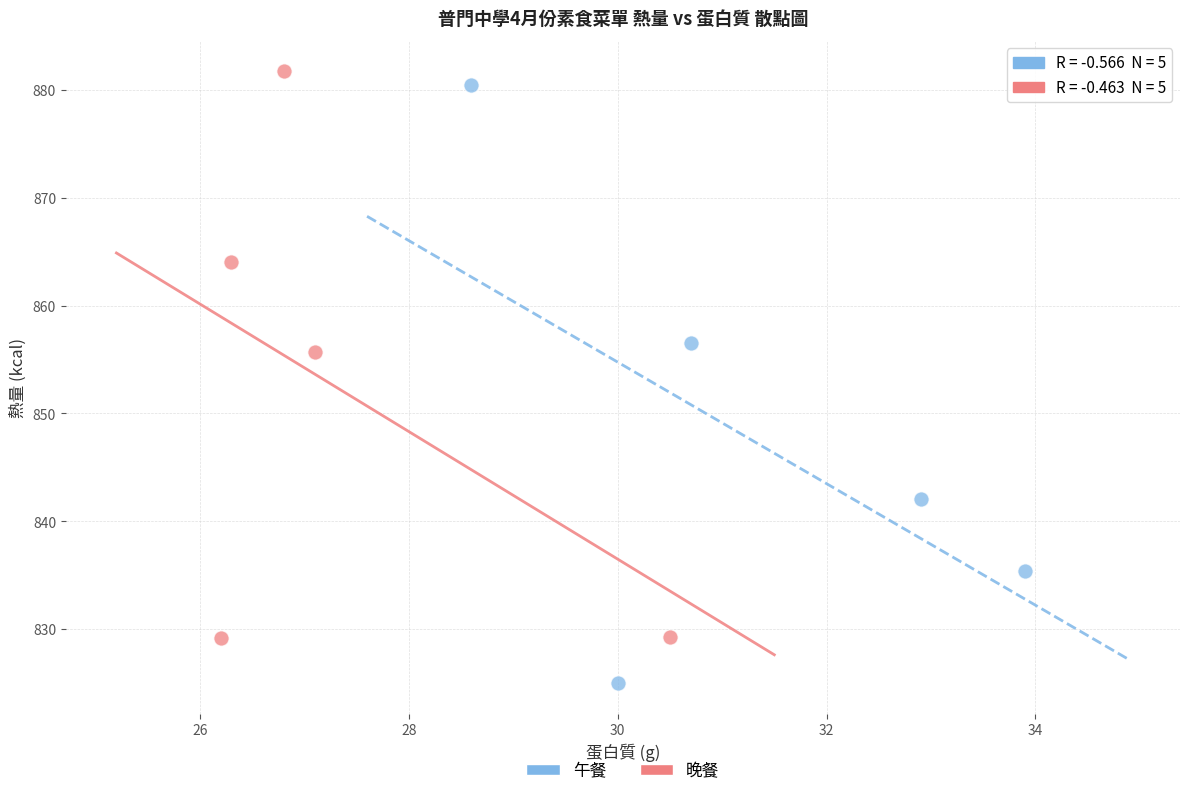

Which series contains the lowest Y value?

午餐